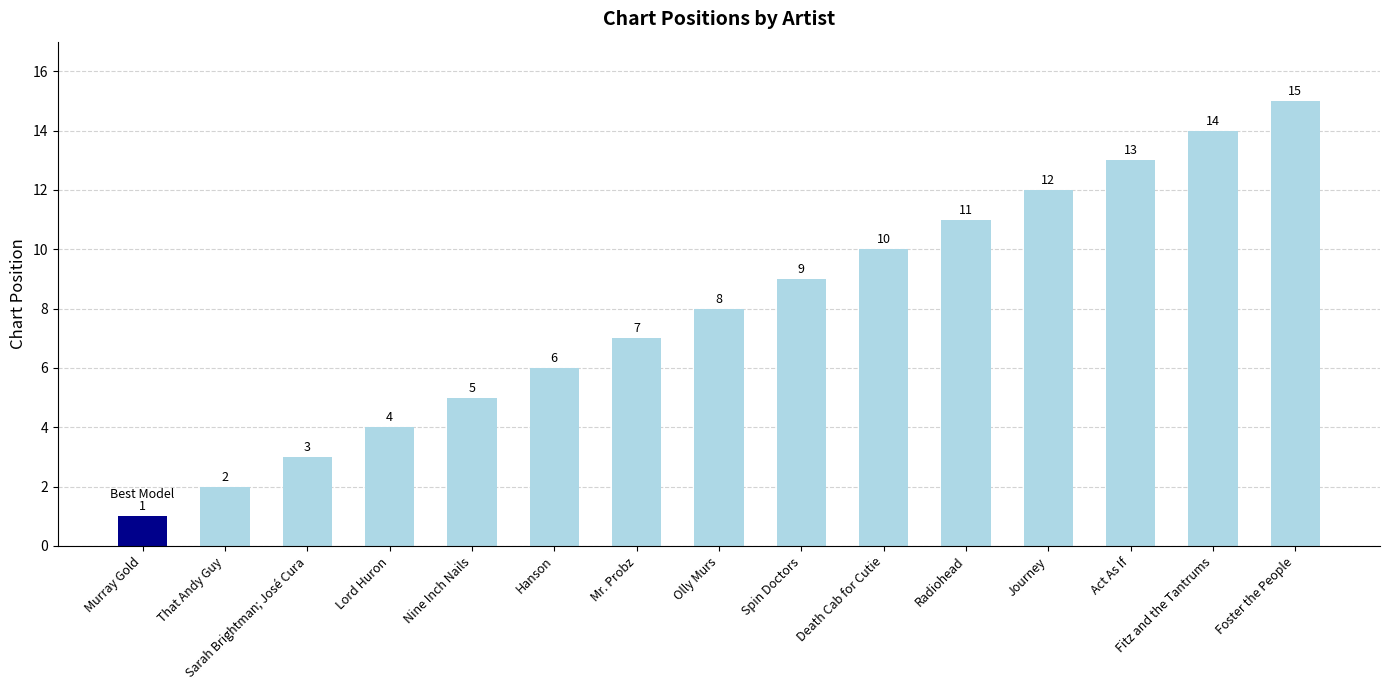

List the labels in order of value, smallest first.

Murray Gold, That Andy Guy, Sarah Brightman; José Cura, Lord Huron, Nine Inch Nails, Hanson, Mr. Probz, Olly Murs, Spin Doctors, Death Cab for Cutie, Radiohead, Journey, Act As If, Fitz and the Tantrums, Foster the People